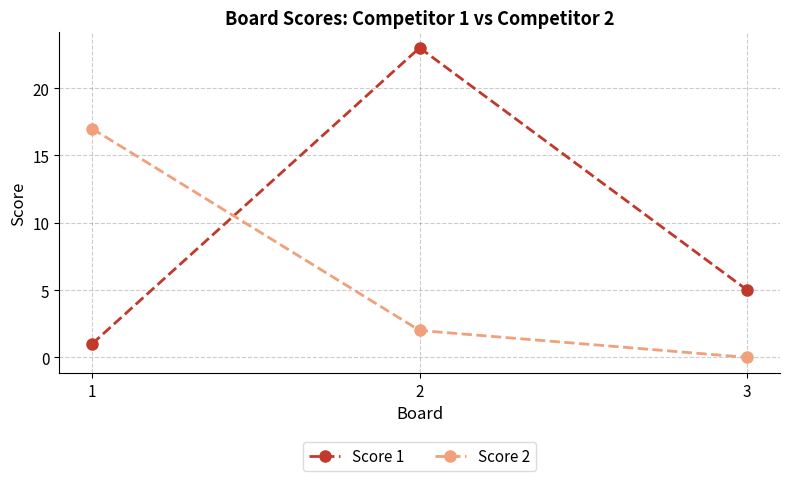

What is the approximate value of Score 2 at 1, to the nearest 5?

15